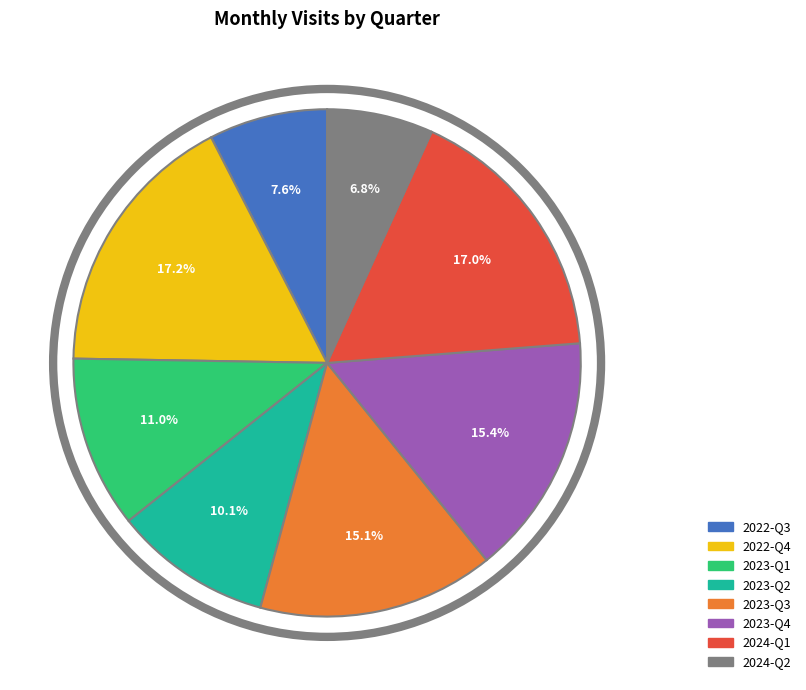

Does any single category account for the majority?

No